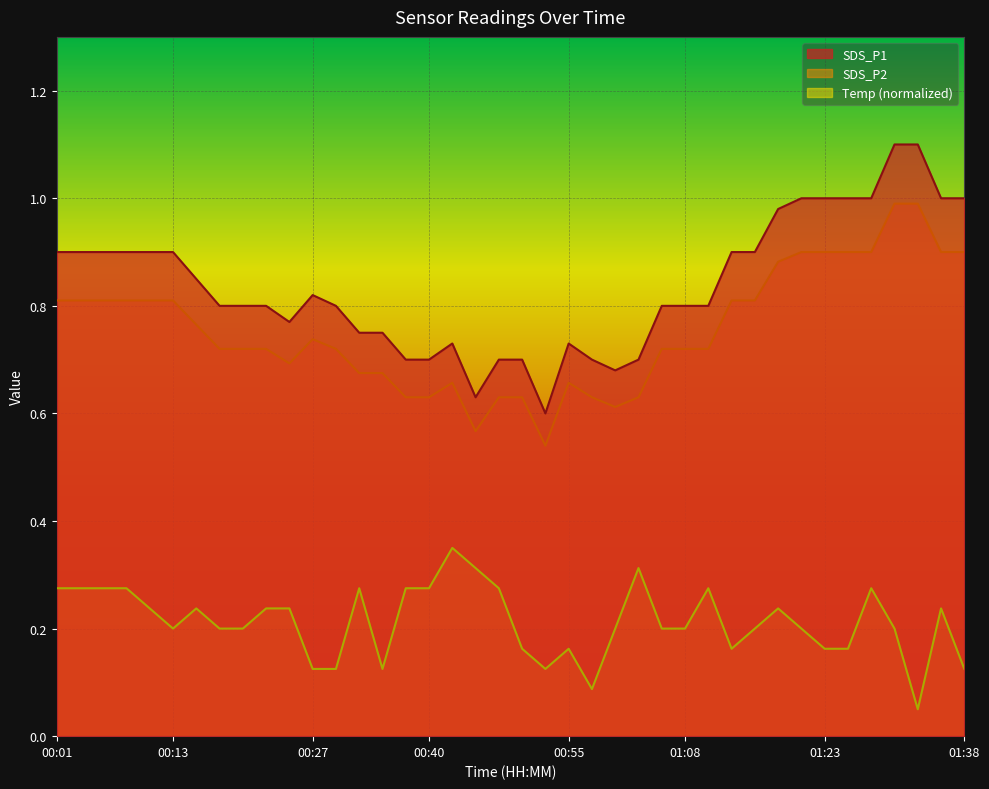

What is the label of the 23rd point from the left?

00:55